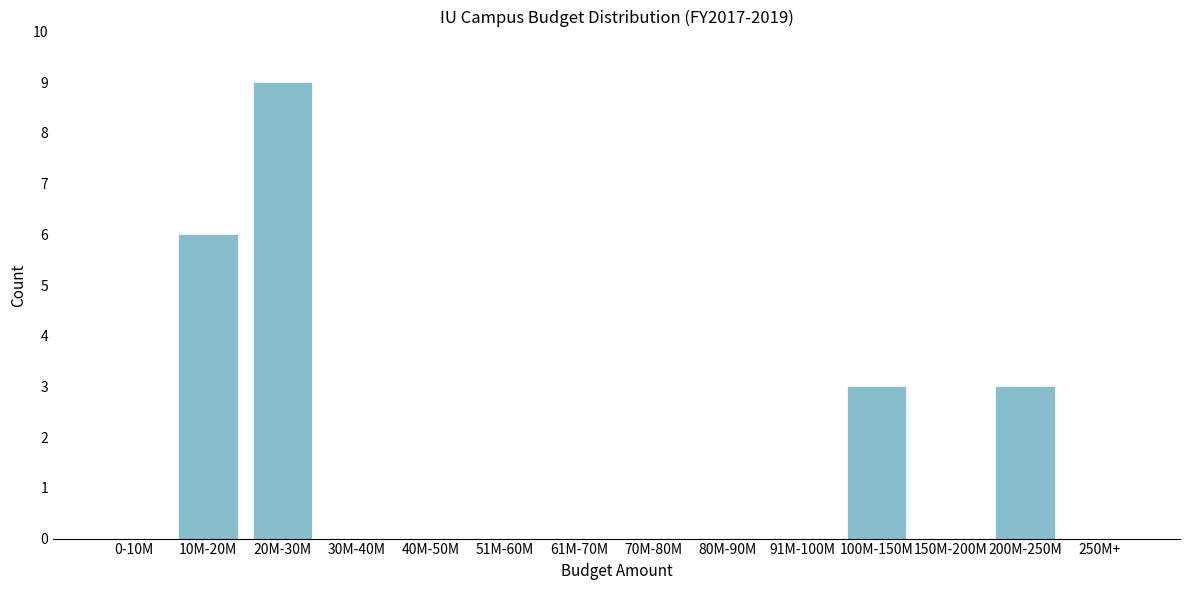

Reading left to right, list all the values displayed in this chart.

0-10M=0	10M-20M=6	20M-30M=9	30M-40M=0	40M-50M=0	51M-60M=0	61M-70M=0	70M-80M=0	80M-90M=0	91M-100M=0	100M-150M=3	150M-200M=0	200M-250M=3	250M+=0